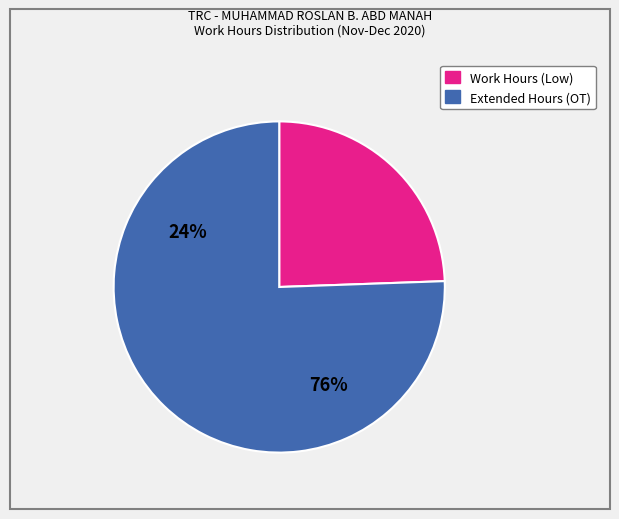

Does any single category account for the majority?

Yes